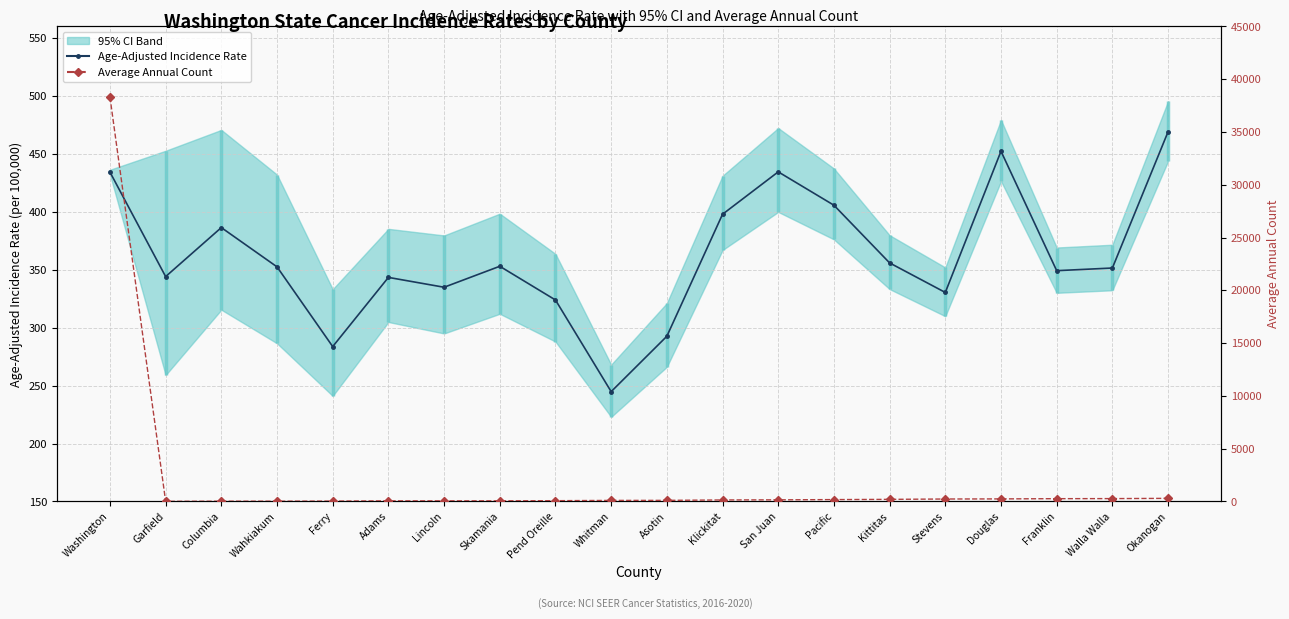

The Age-Adjusted Incidence Rate series shows 344.1 at Garfield. True or false?

True